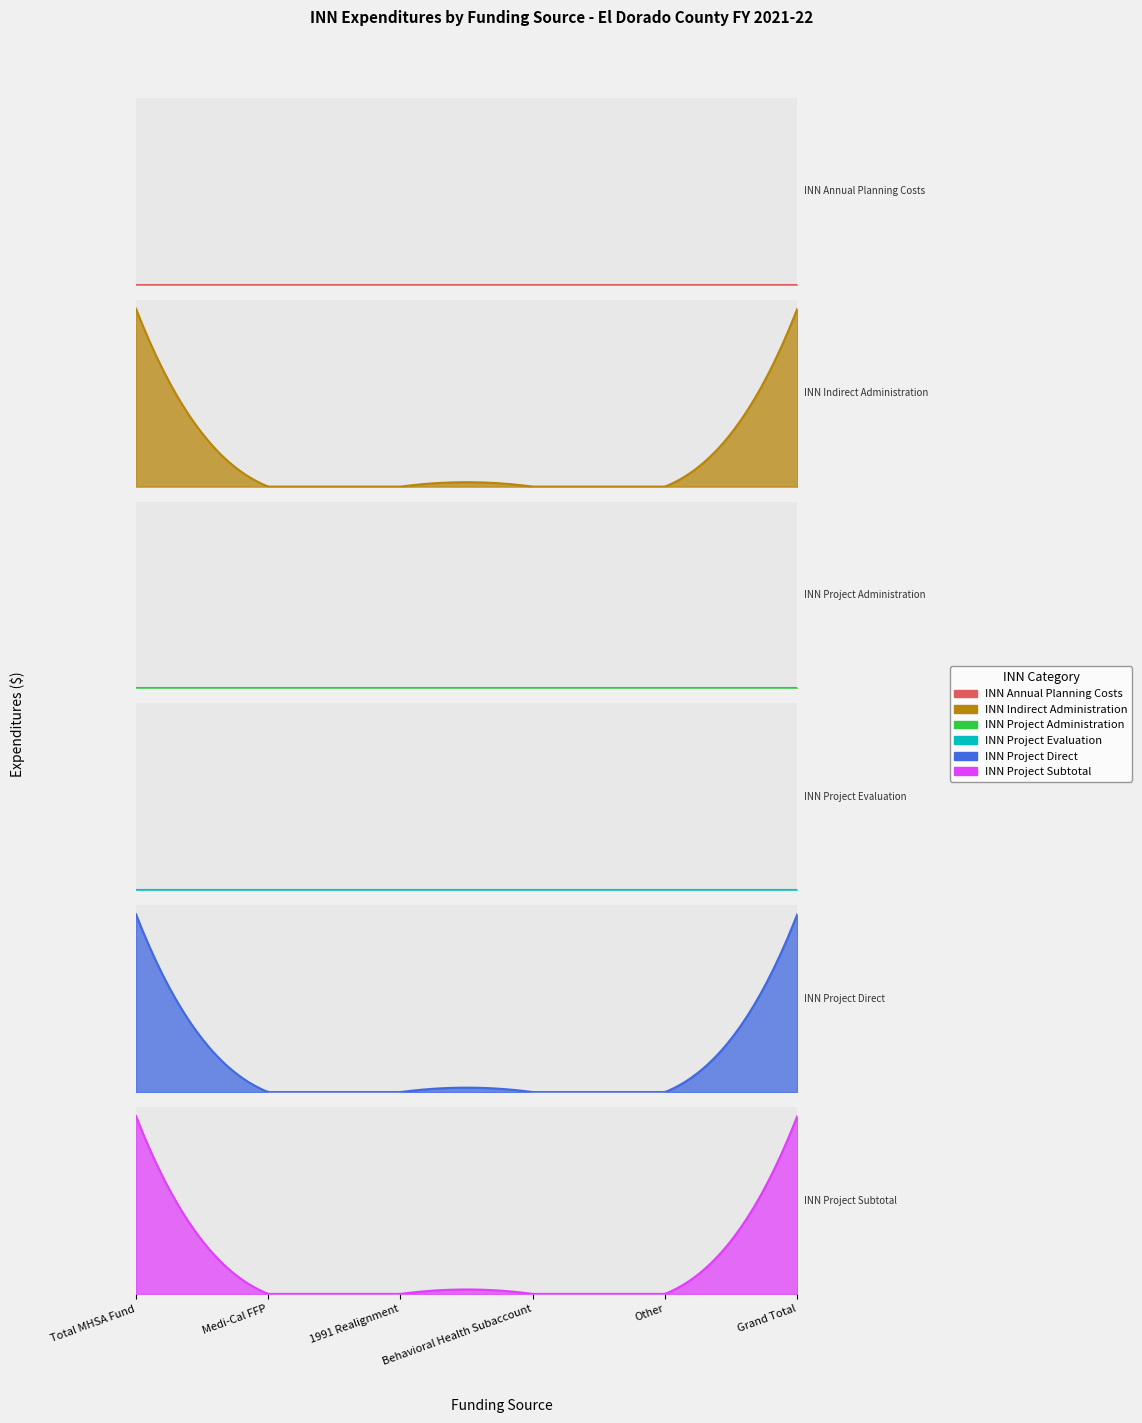

True or false: INN Project Subtotal and INN Project Direct intersect in this chart.

False